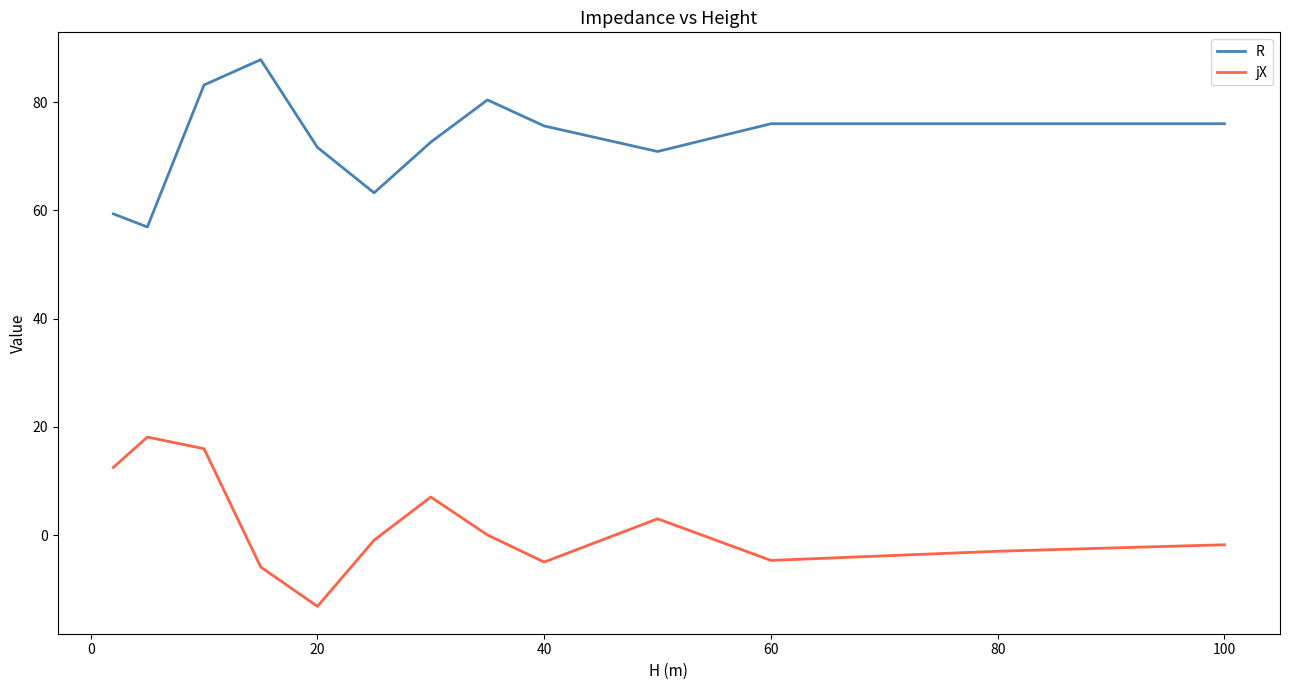

What is the maximum value shown in the chart?

87.8